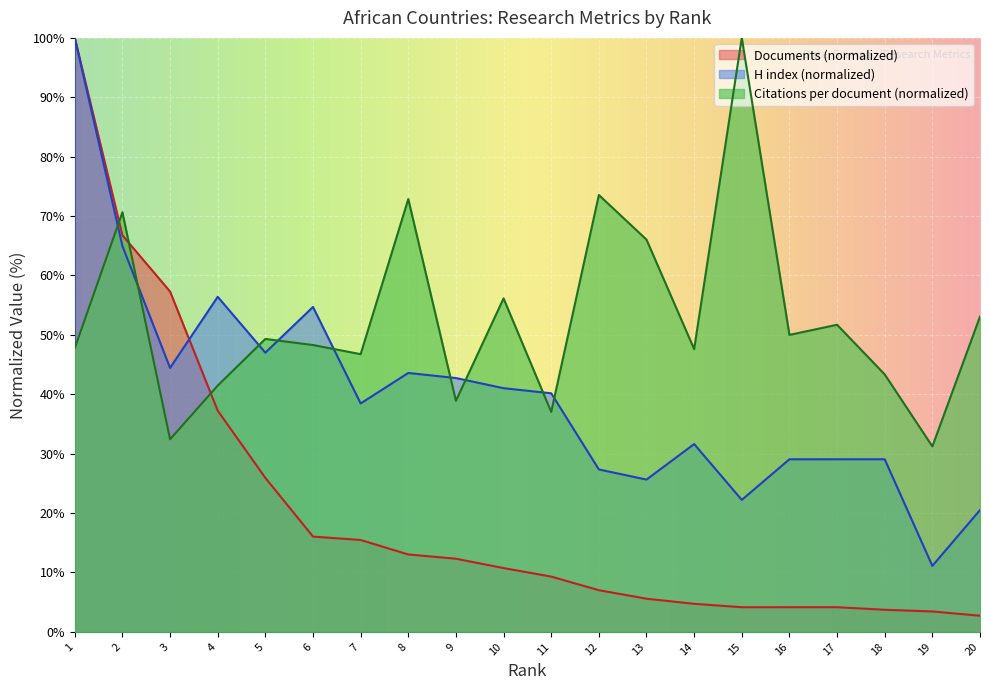

True or false: H index (normalized) and Citations per document (normalized) cross at least once.

True